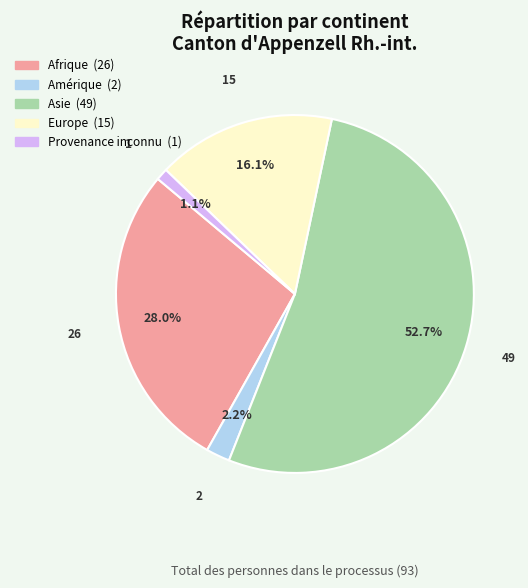

Between Provenance inconnu and Europe, which is larger?

Europe